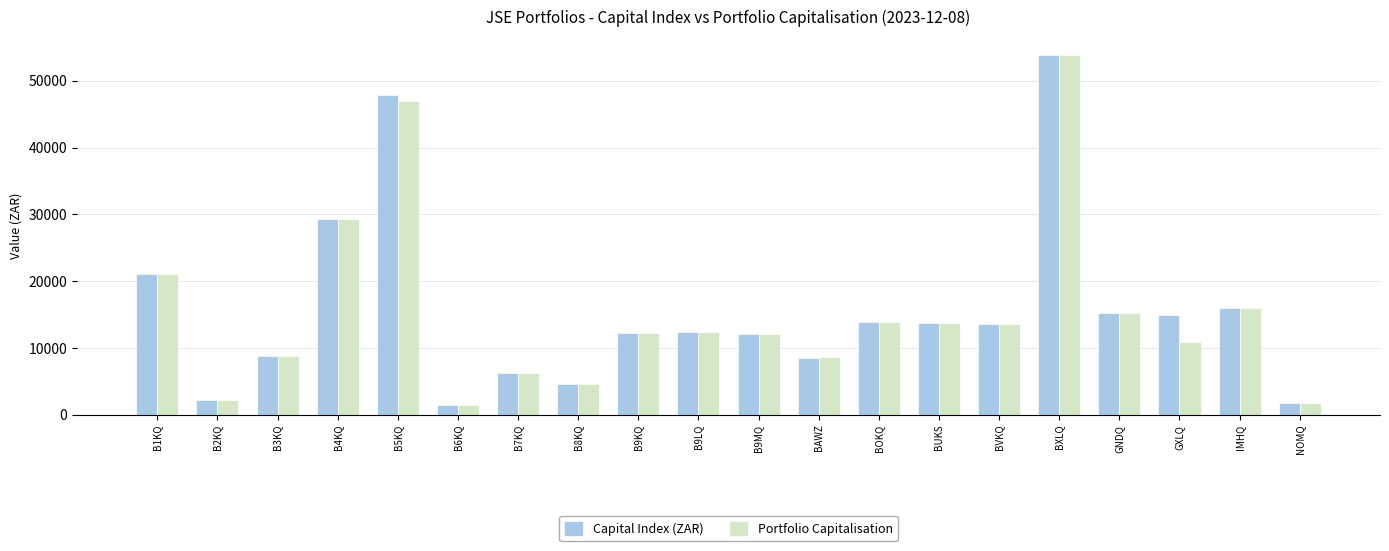

What is the greatest value displayed?

53850.0